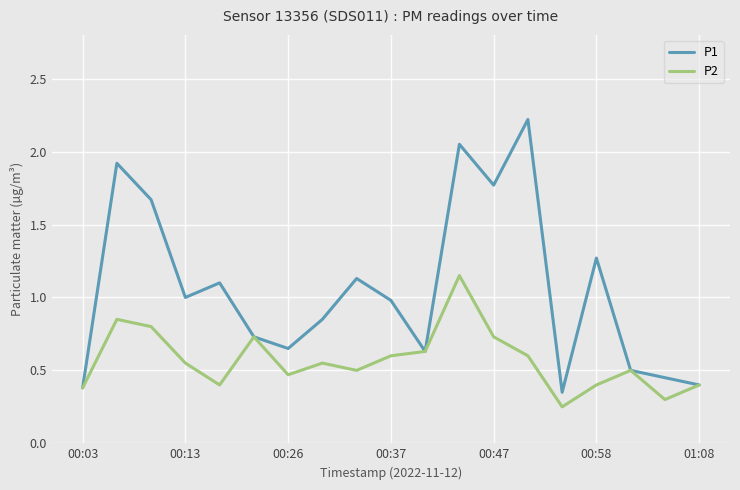

Which series has the largest total across all categories?

P1